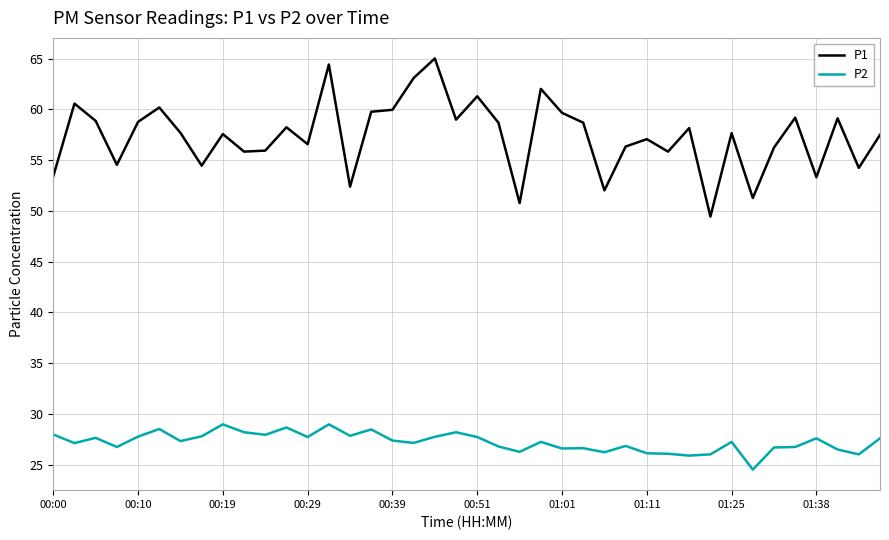

What is the difference between the maximum and minimum values in the P2 series?

4.5